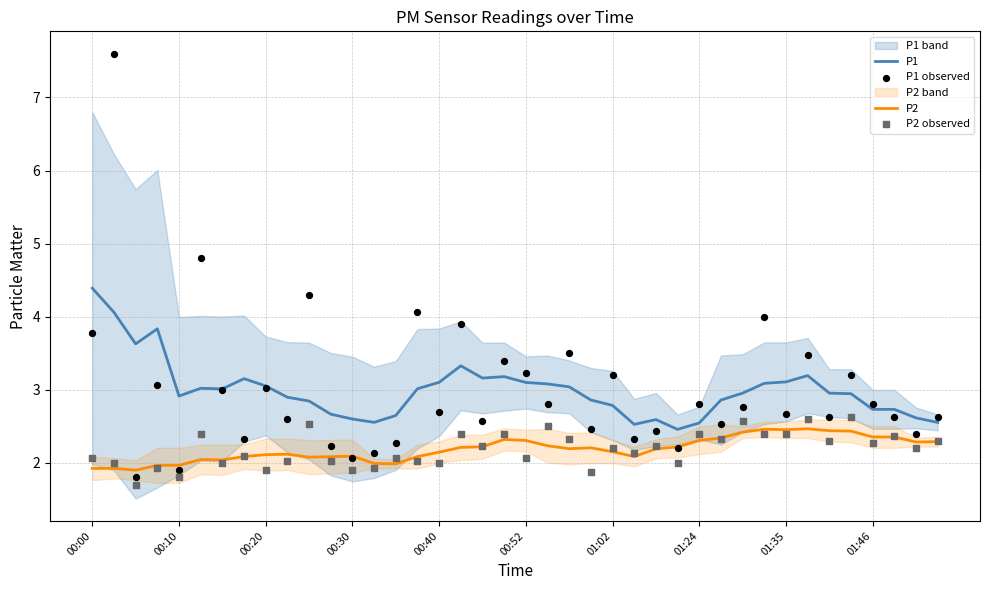

What is the total value across all series at 14?

9.0